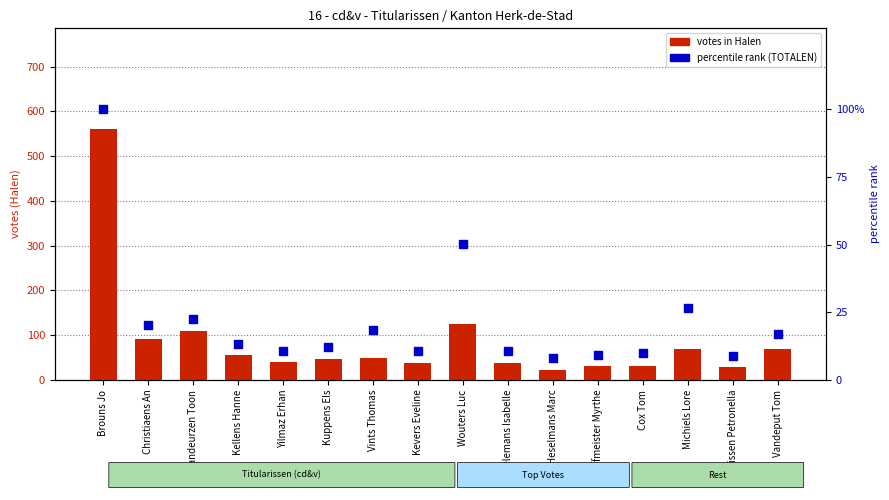

Which series reaches the minimum Y coordinate?

percentile rank within candidates